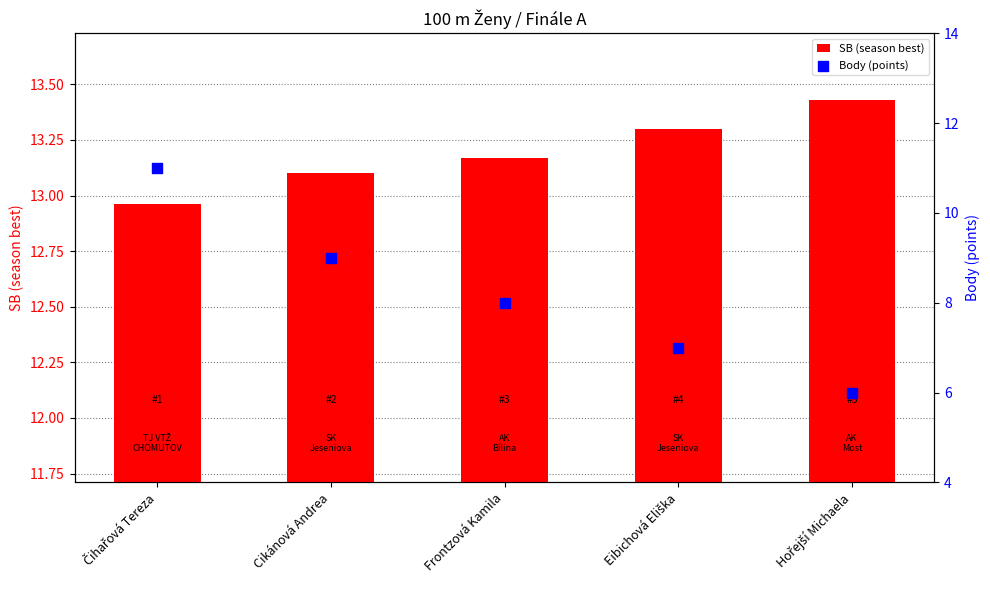

At which category is the sum across all series the highest?

Čihařová Tereza